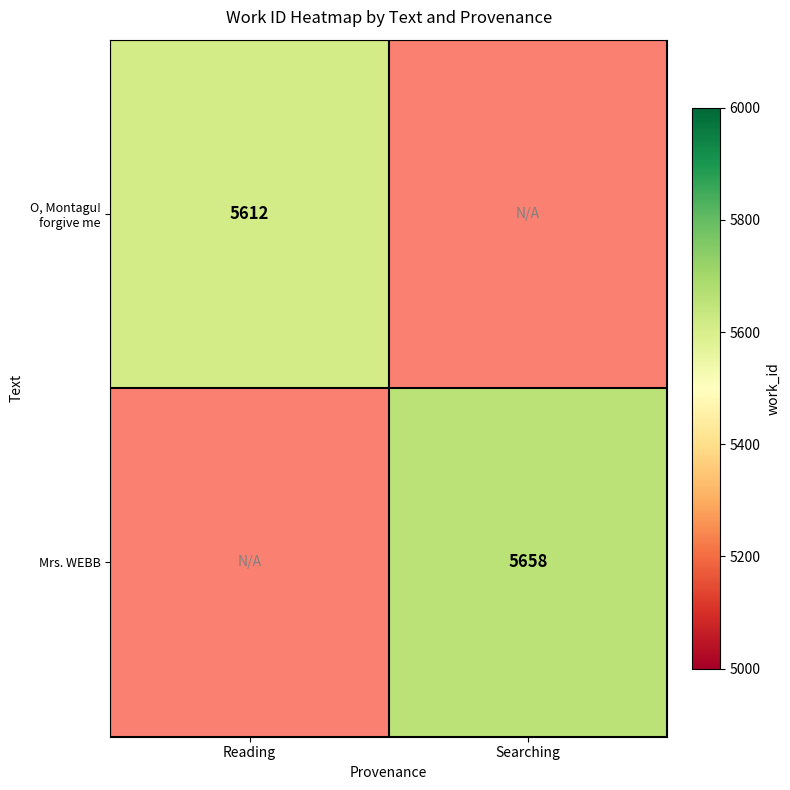

Is the value of O, Montagu! forgive me at Reading greater than the value of Mrs. WEBB at Searching?

No